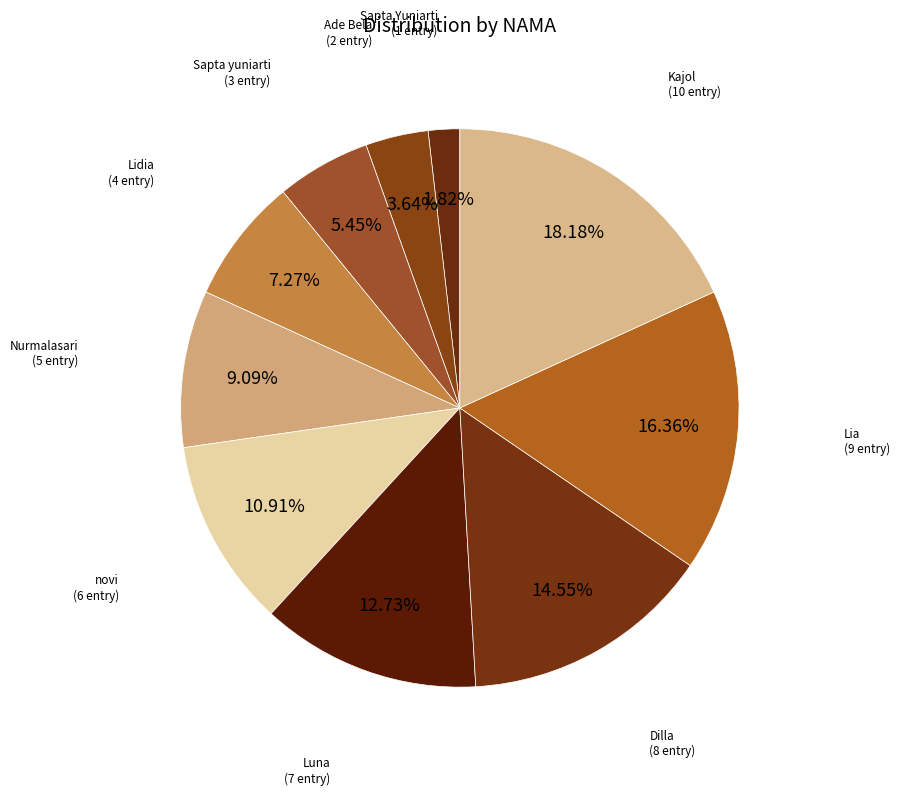

Is the sum of Lia and Ade Bela greater than half?

No